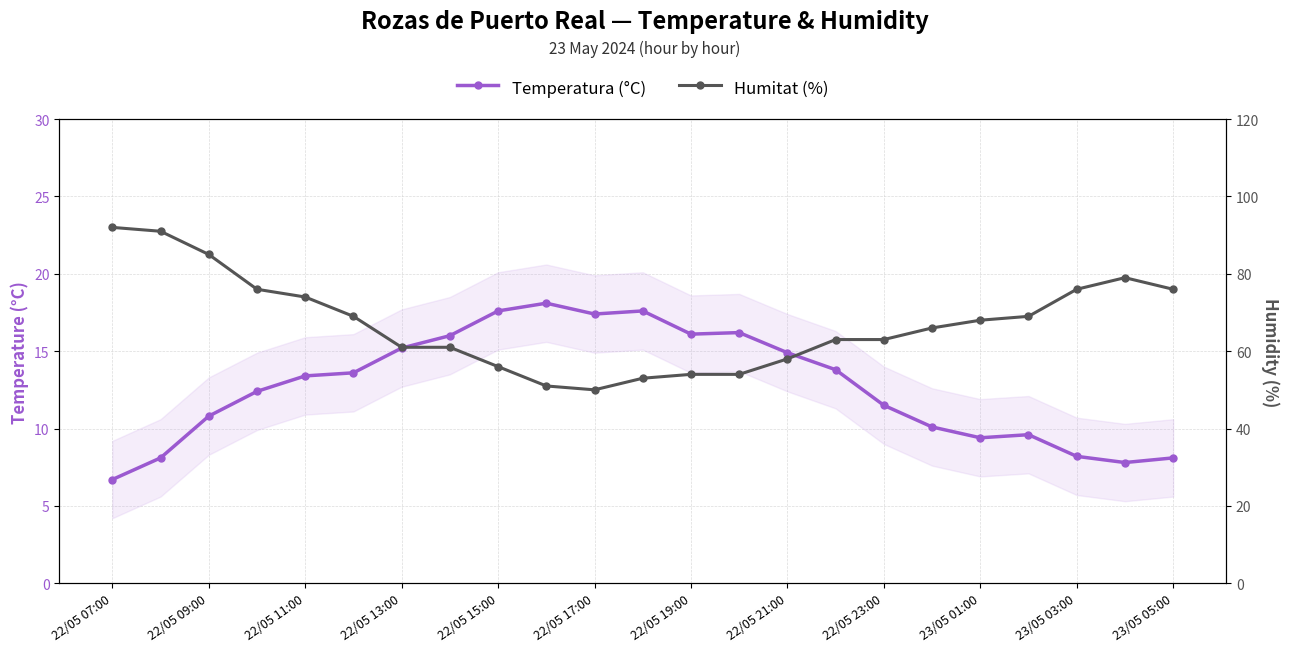

What are all the series names shown in the legend?

Temperatura (°C), Humitat (%)